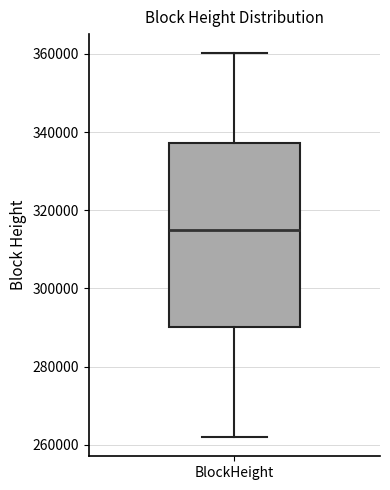

Transcribe this box plot: give where the median line is, the range the box spans, and where the two whiskers end, as read against the y-axis. The values are not printed on the chart, so give them approximately, as read against the axis.

median 314000, box 290000 to 338000, whiskers 262000 to 360000